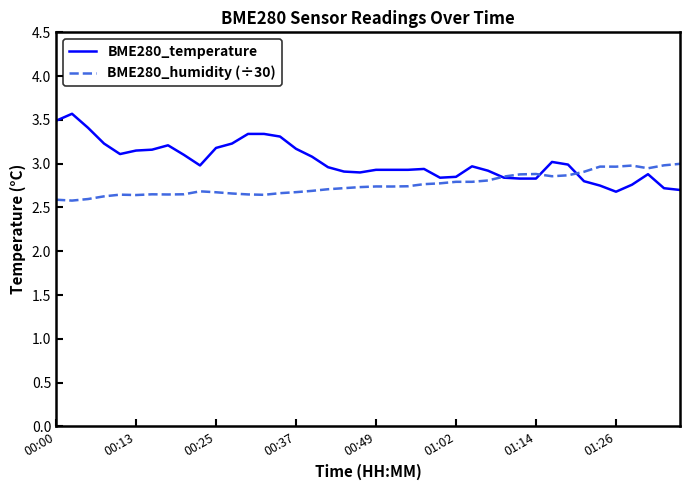

Which series has the largest total across all categories?

BME280_temperature